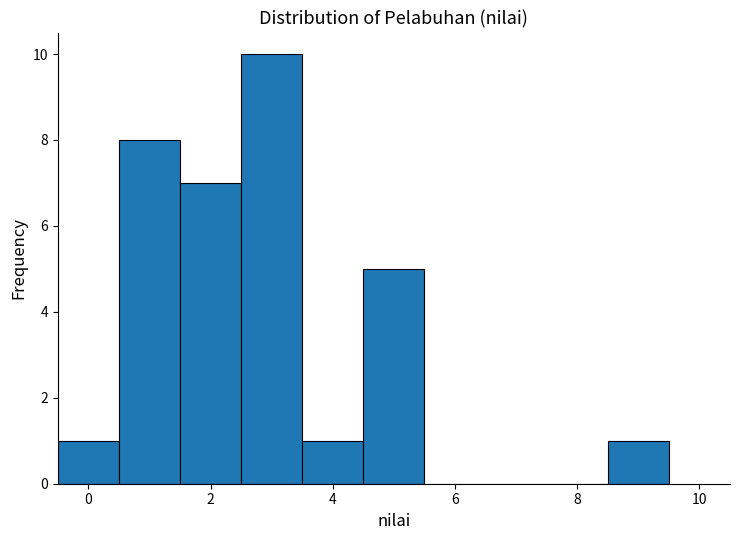

Reading left to right, list every bar in this chart as the range it spans on the x-axis followed by its height. Neither the bar edges nor the heights are printed on the chart, so give them approximately, as read against the axes.

-0.5 to 0.5: 1
0.5 to 1.5: 8
1.5 to 2.5: 7
2.5 to 3.5: 10
3.5 to 4.5: 1
4.5 to 5.5: 5
5.5 to 6.5: 0
6.5 to 7.5: 0
7.5 to 8.5: 0
8.5 to 9.5: 1